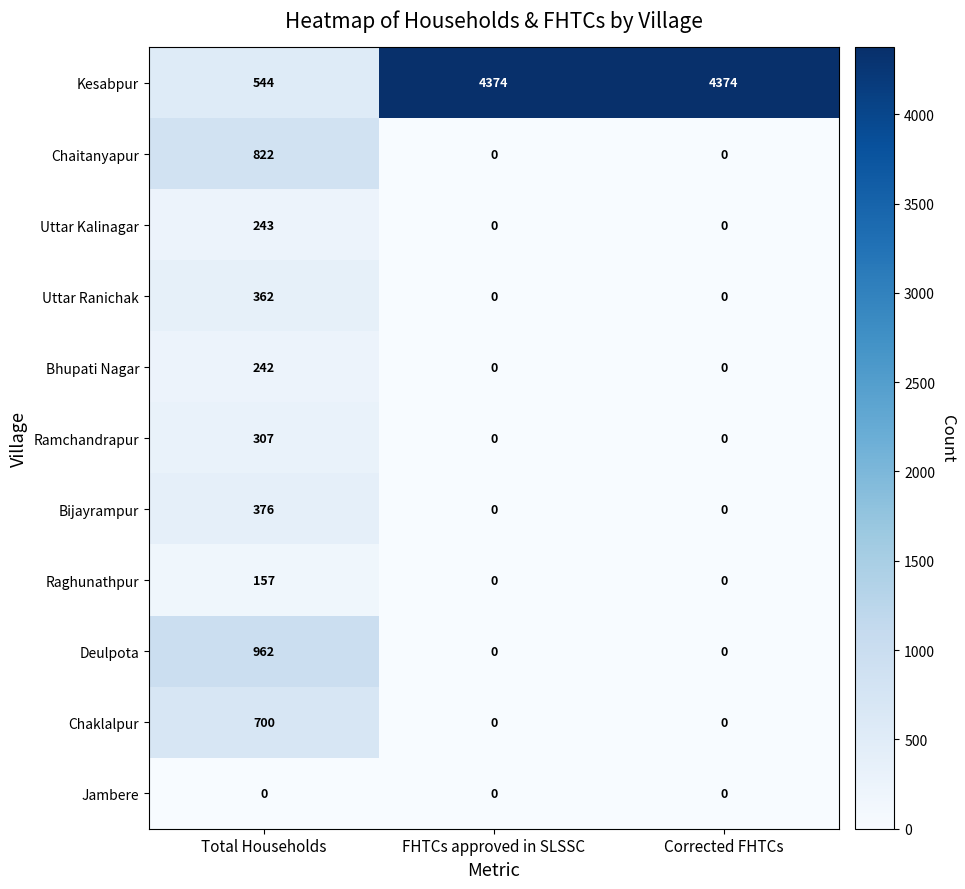

Which series has the largest range (max minus min)?

Kesabpur